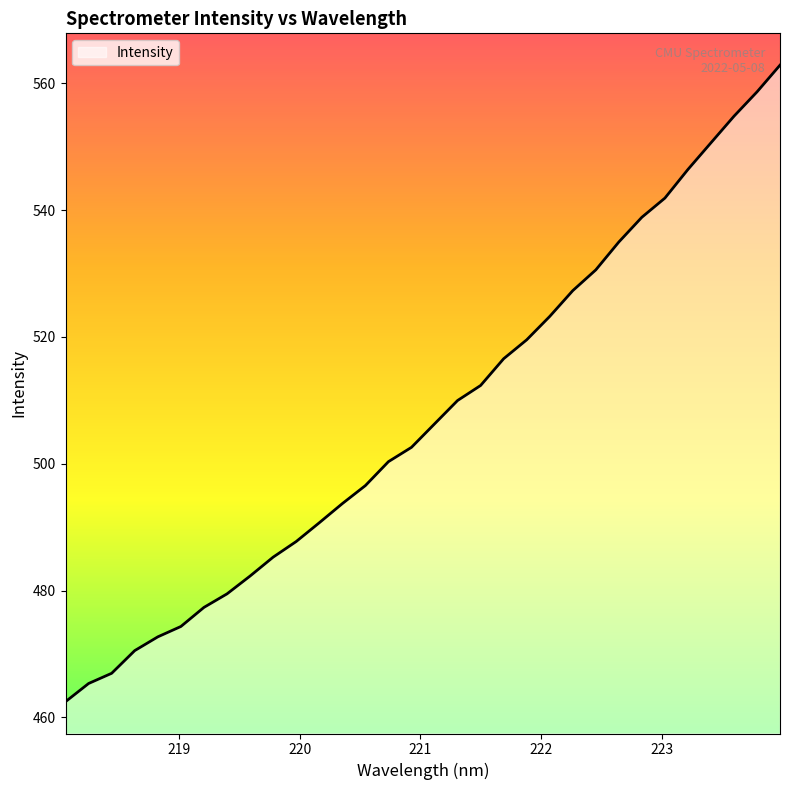

What is the smallest value displayed?

462.5